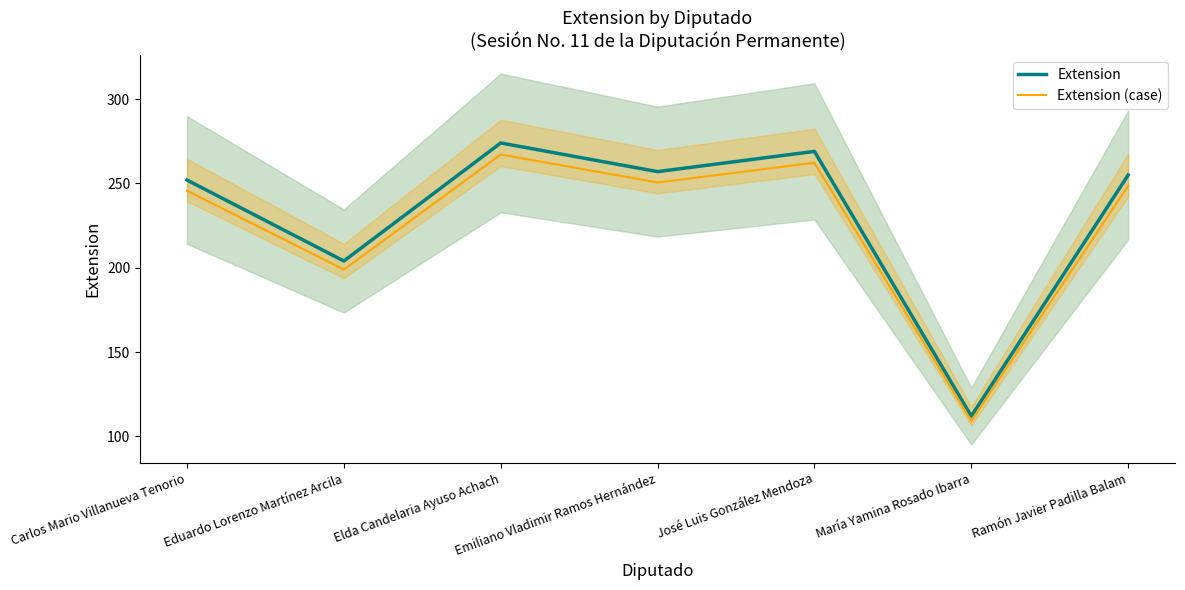

Is it true that Extension (case) equals 345.2 at José Luis González Mendoza?

False